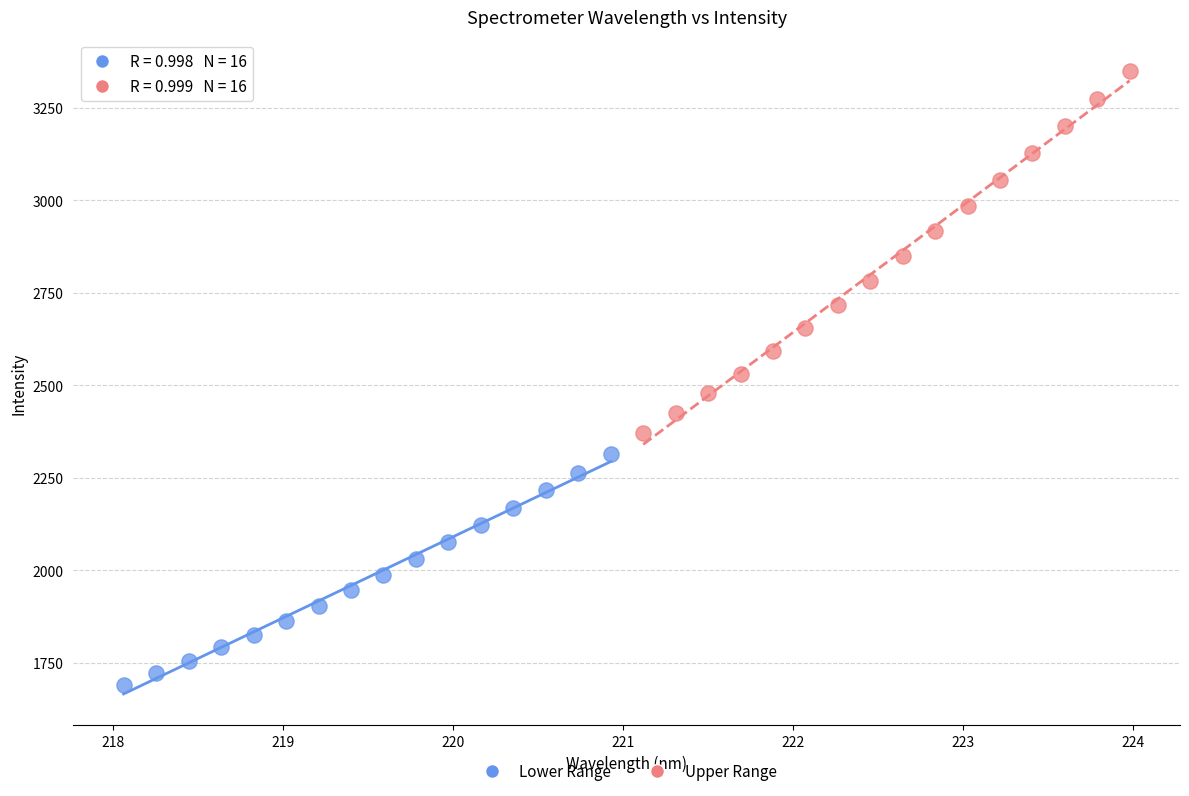

Which series has the largest Y range (max minus min)?

Upper Range